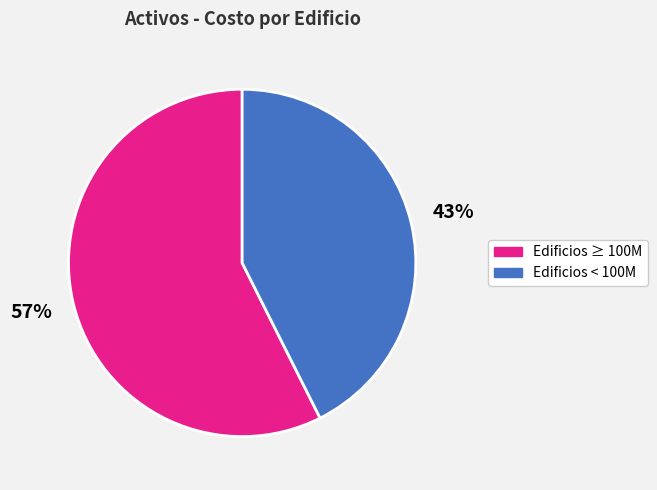

Is the sum of Edificios ≥ 100M and Edificios < 100M greater than half?

Yes